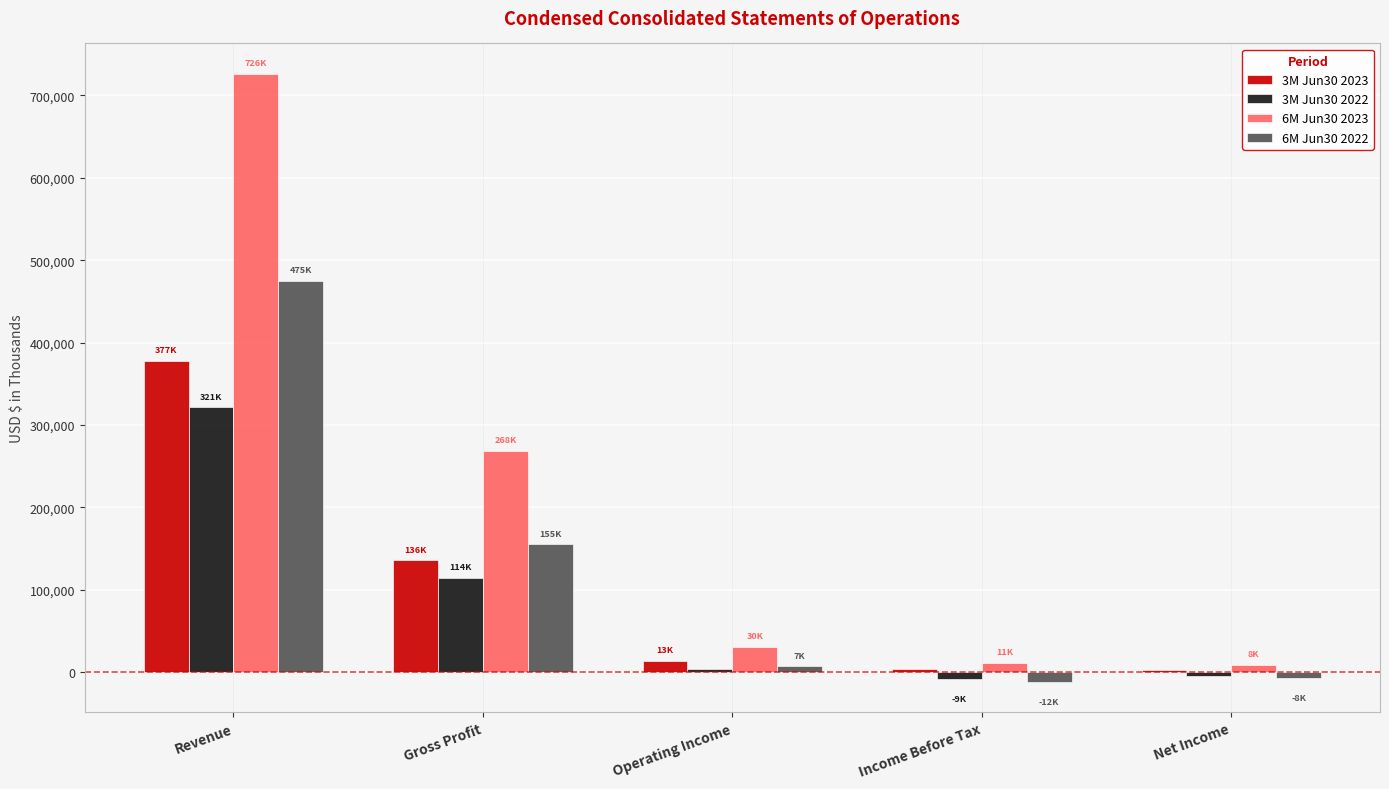

What is the label of the 1st bar from the right?

Net Income